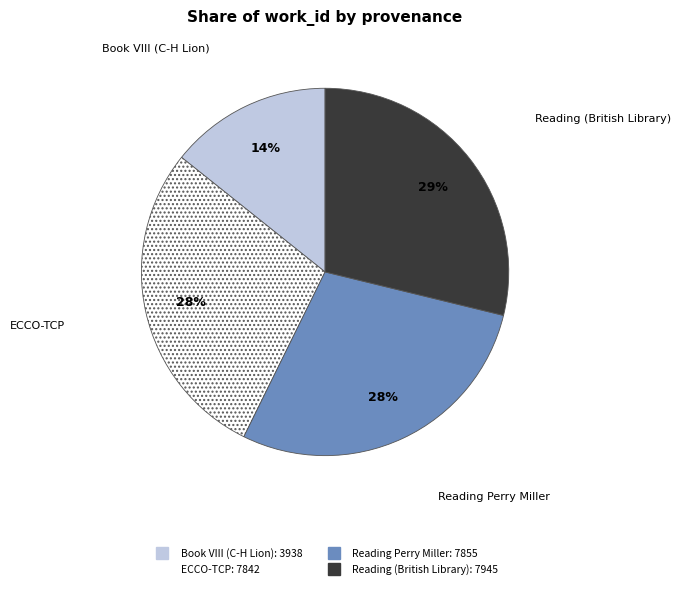

How many segments does this pie chart have?

4